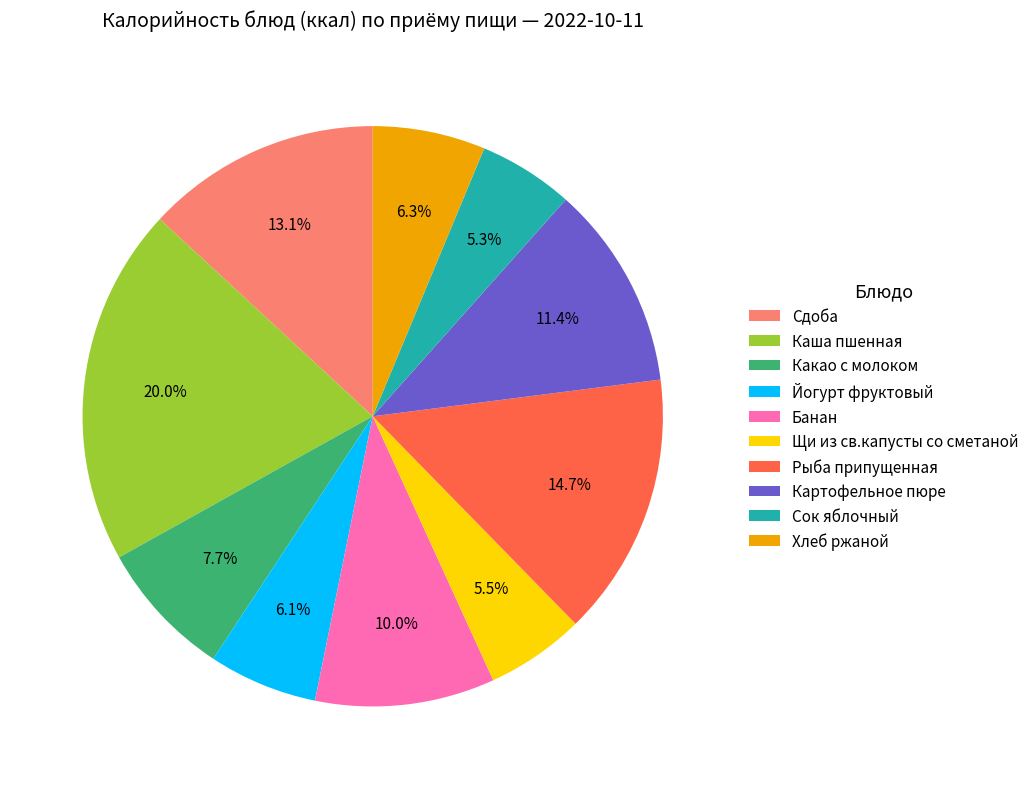

Count the number of slices in the pie.

10